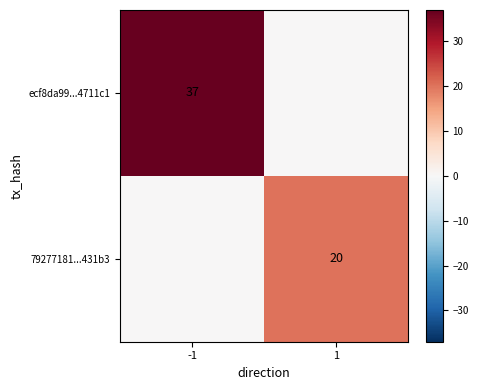

How many categories are shown in the chart?

2